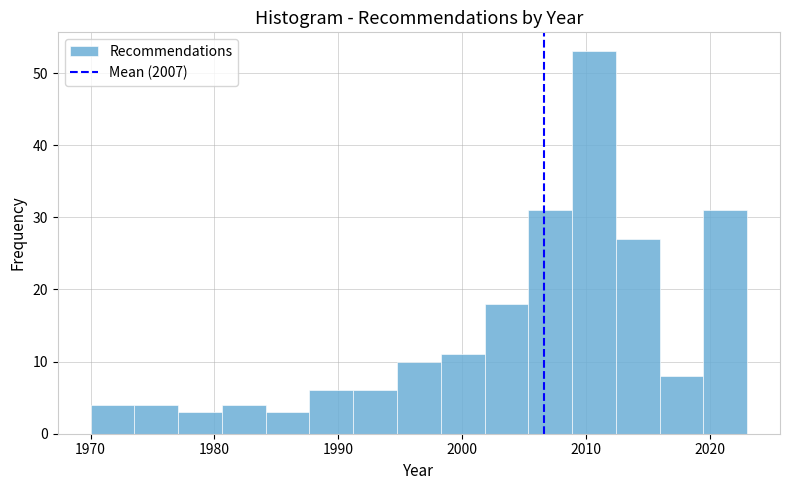

Read against the x-axis, roughly where is the centre of the tallest bar?

2011